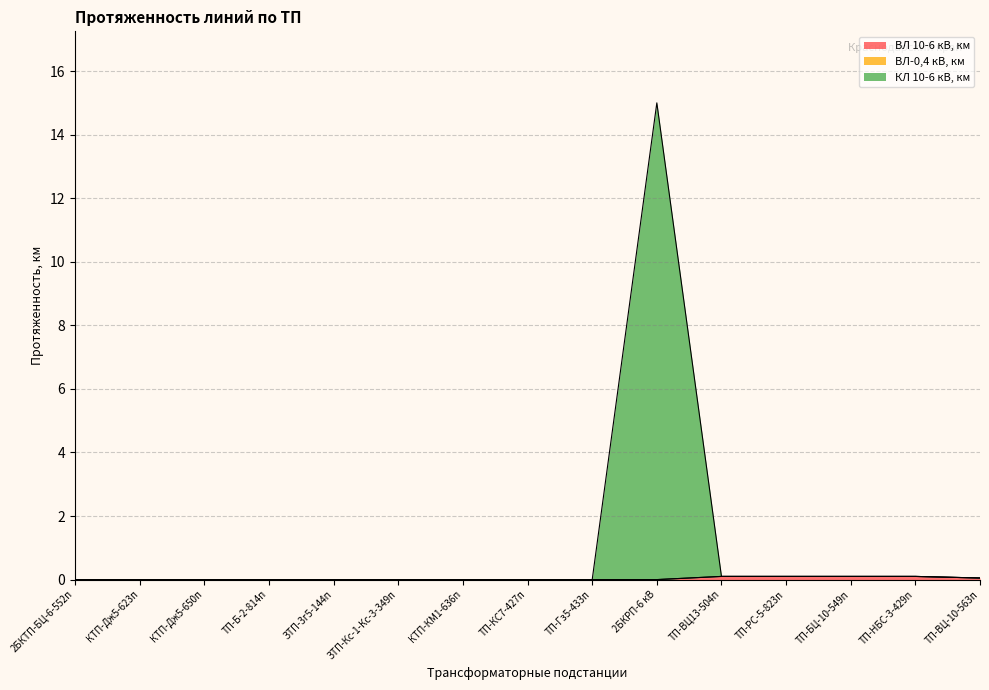

What is the difference between the maximum and minimum values in the КЛ 10-6 кВ, км series?

15.0